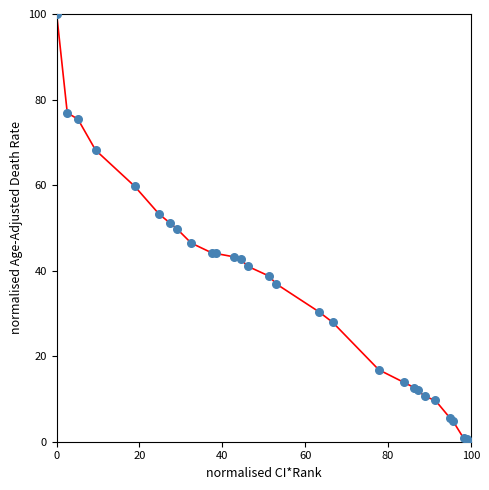

What is the maximum value shown in the chart?

100.0